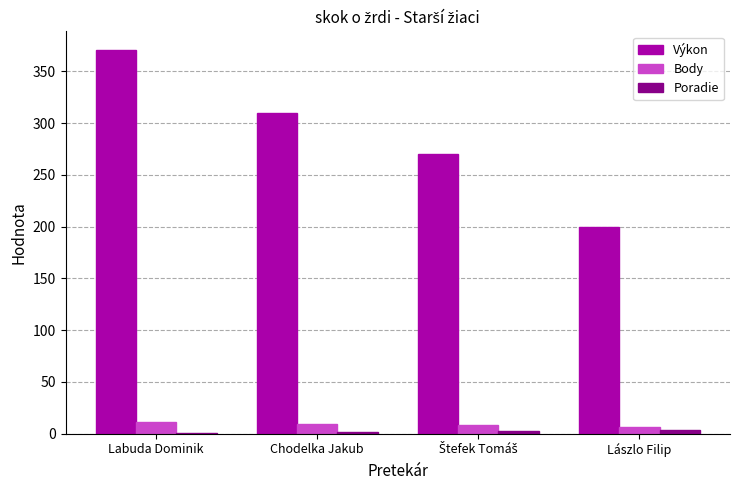

Is it true that Body equals 9 at Chodelka Jakub?

True